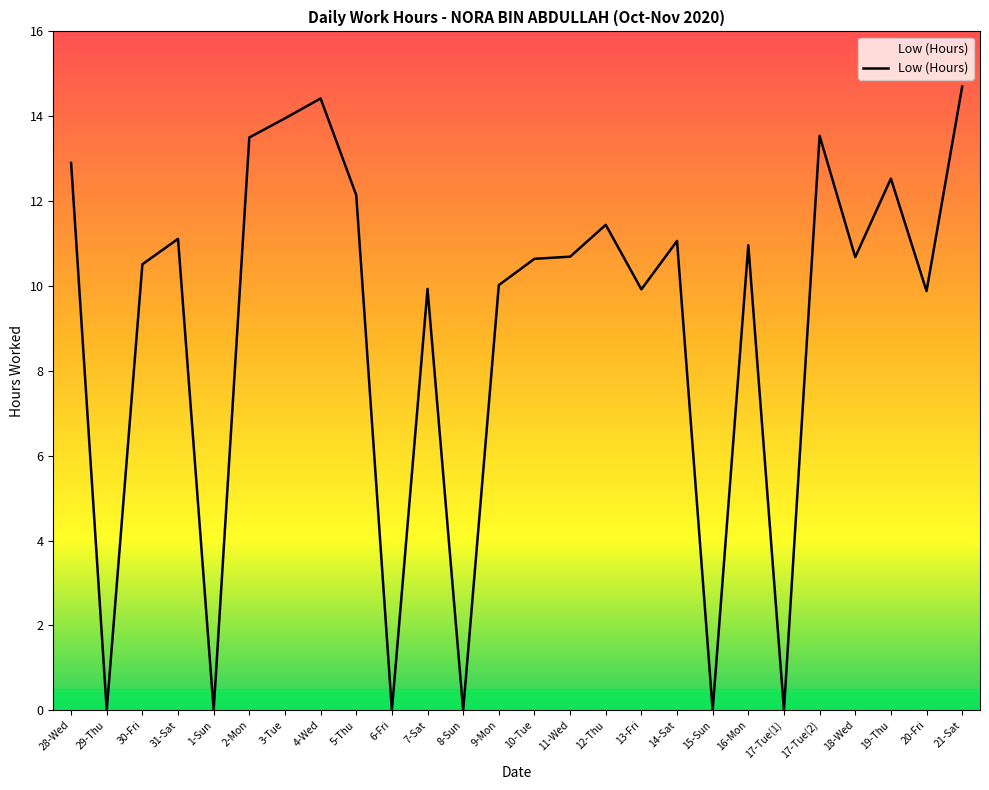

What is the change in value from 13-Fri to 14-Sat?

+1.1